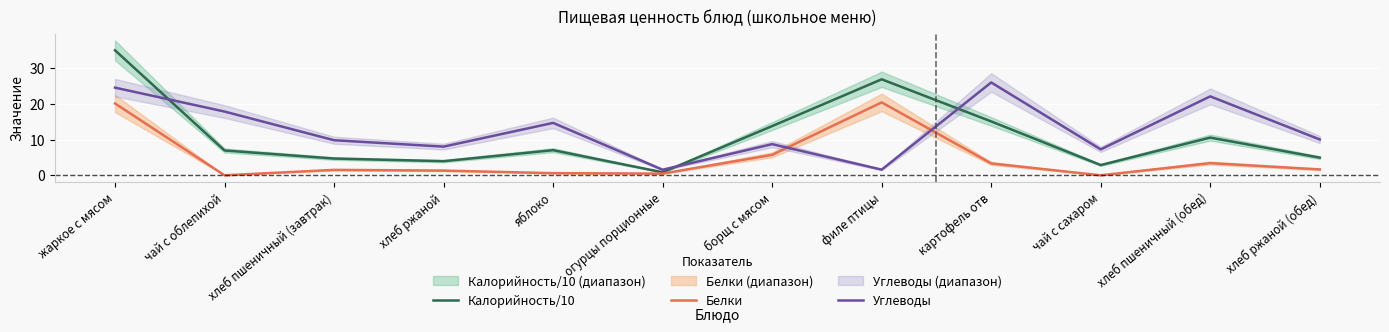

The Углеводы series shows 39.6 at картофель отв. True or false?

False